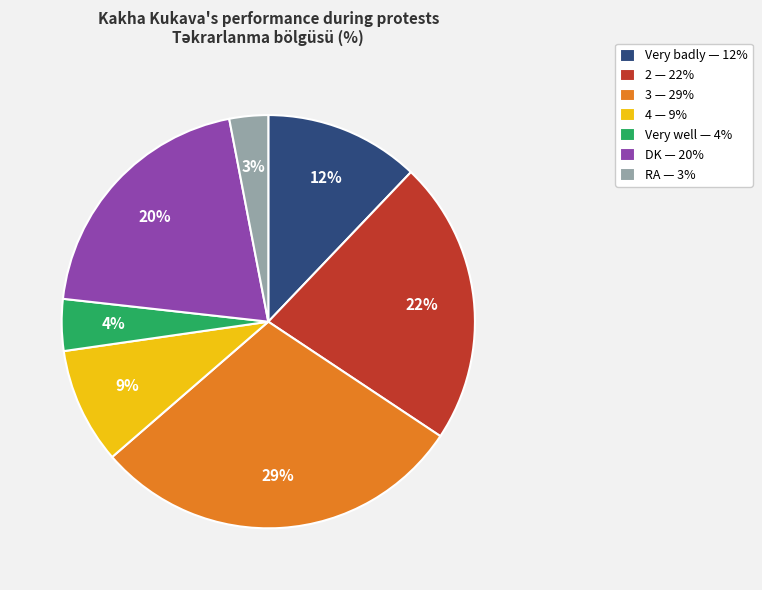

Do Very badly and 4 together represent more than half of the pie?

No